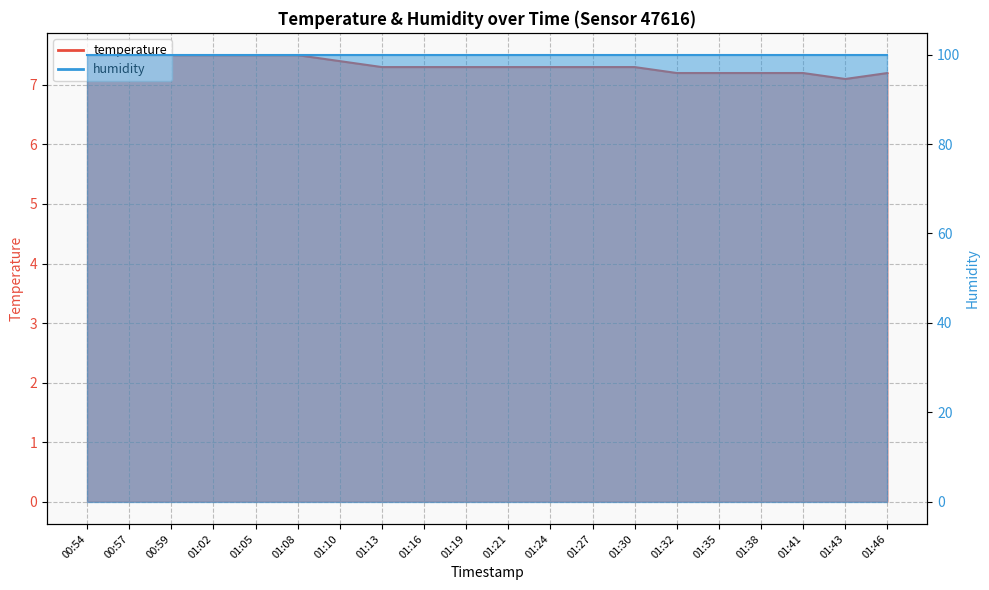

Which category has the lowest value across all series?

01:43